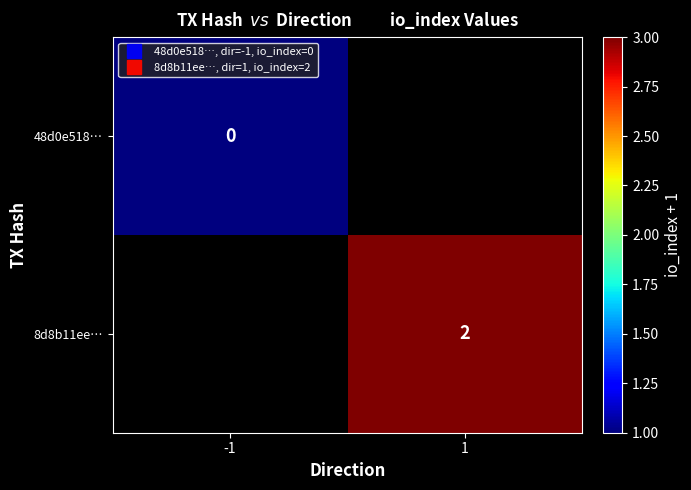

At which label is 48d0e518… closest to 1?

-1